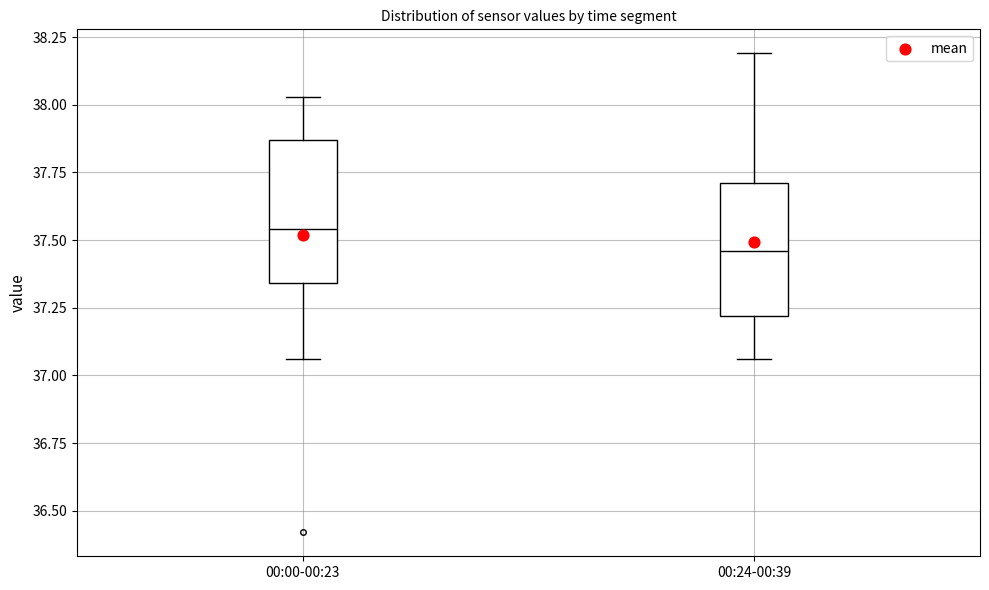

Reading left to right, transcribe this box plot: for each box, give where its median line is, the range the box spans, and where its two whiskers end, as read against the y-axis. The values are not printed on the chart, so give them approximately, as read against the axis.

00:00-00:23: median 37.55, box 37.35 to 37.85, whiskers 37.05 to 38.05
00:24-00:39: median 37.45, box 37.20 to 37.70, whiskers 37.05 to 38.20